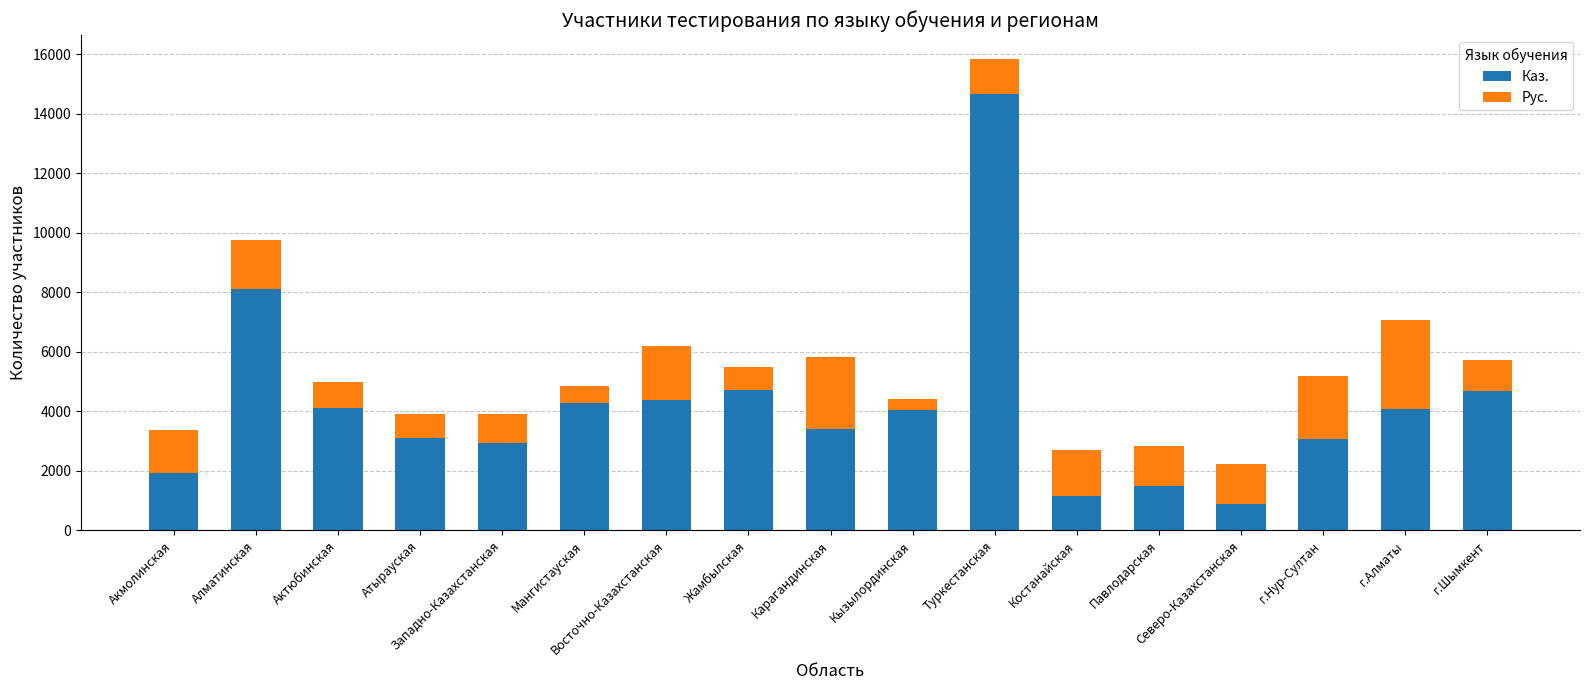

At which category is the sum across all series the highest?

Туркестанская